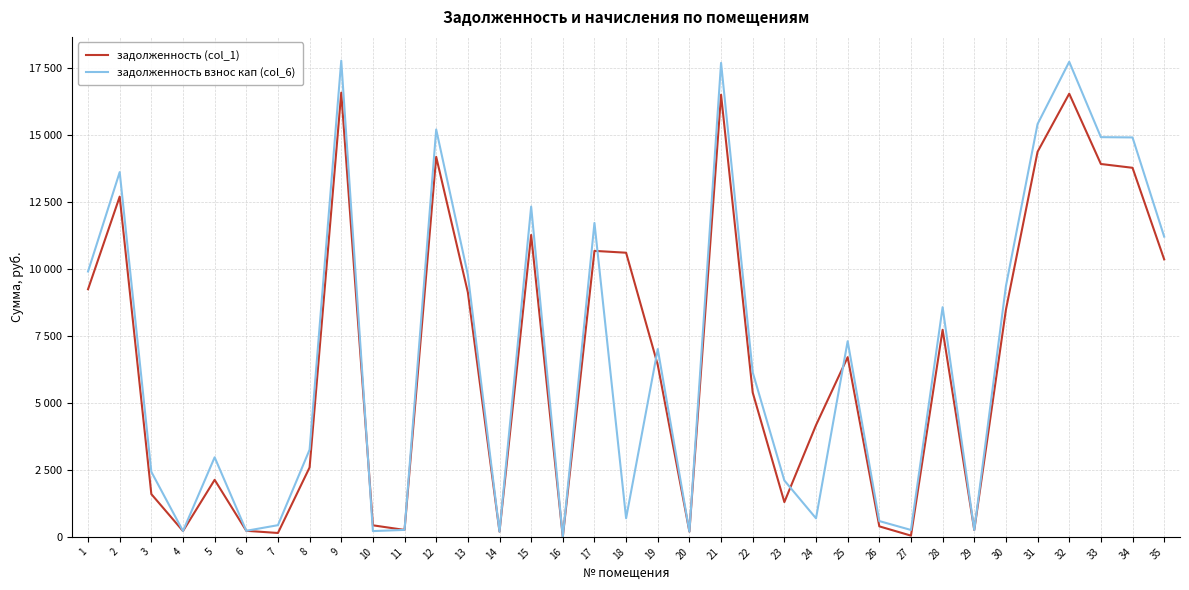

Between 19 and 32, which series saw the biggest shift?

задолженность взнос кап (col_6)